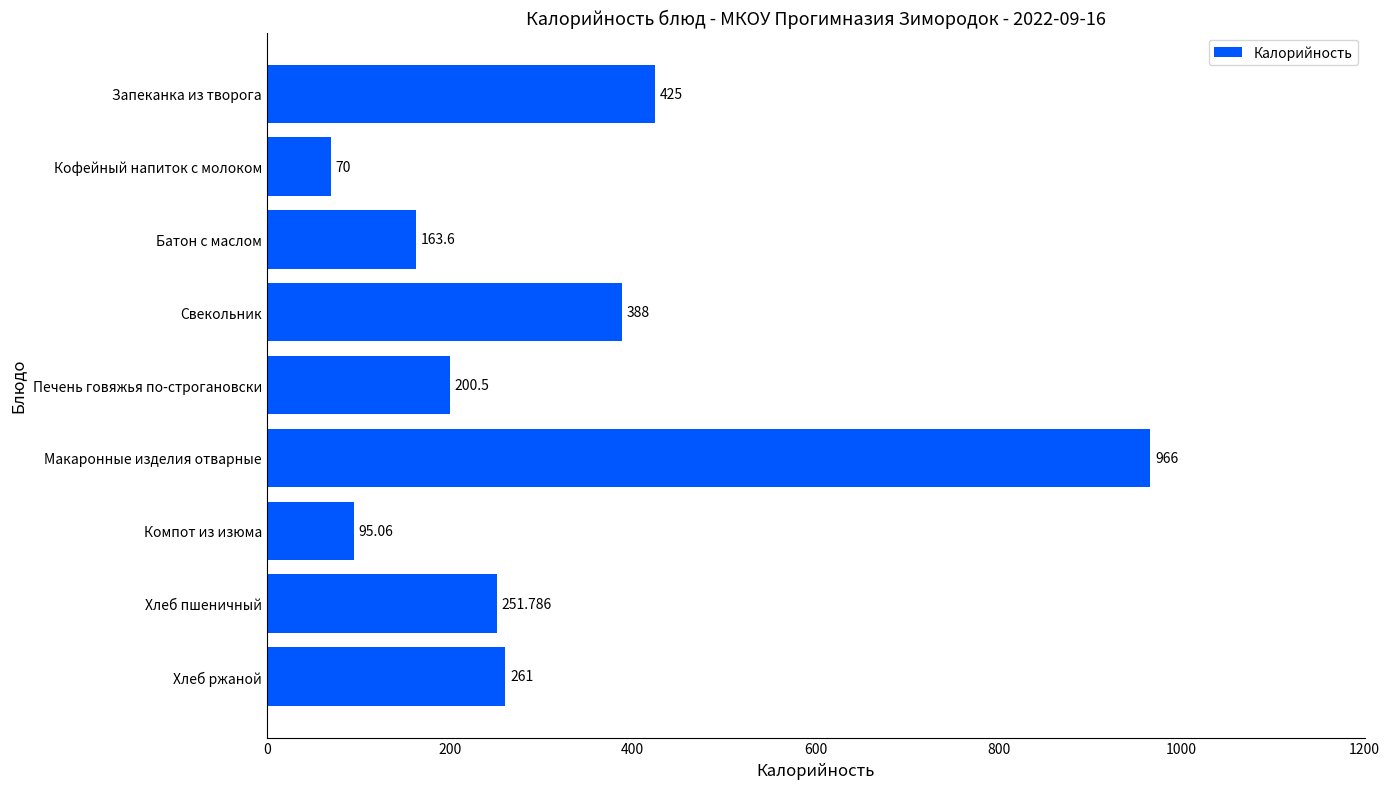

What is the label of the 6th bar from the top?

Макаронные изделия отварные